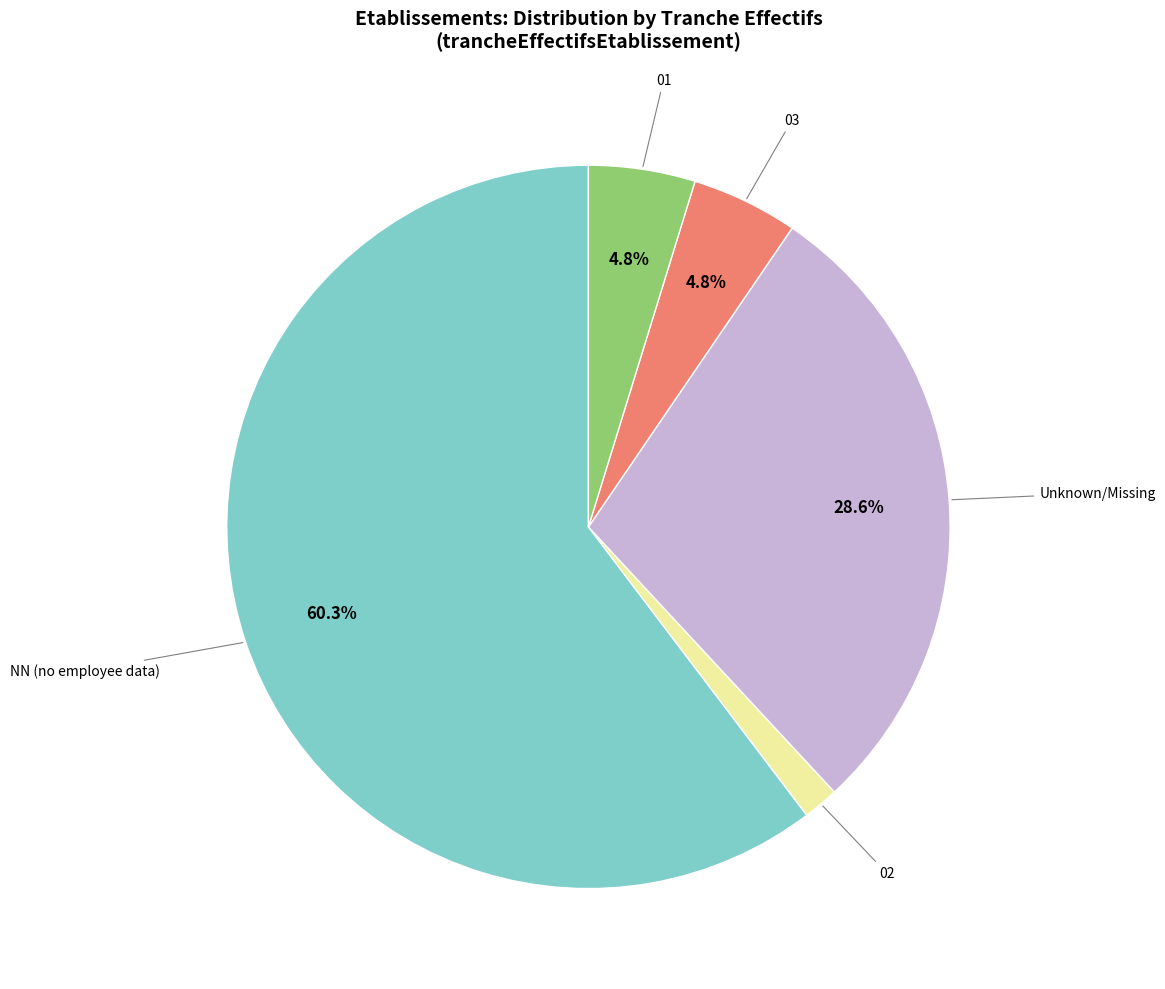

Is there a majority slice in this chart?

Yes